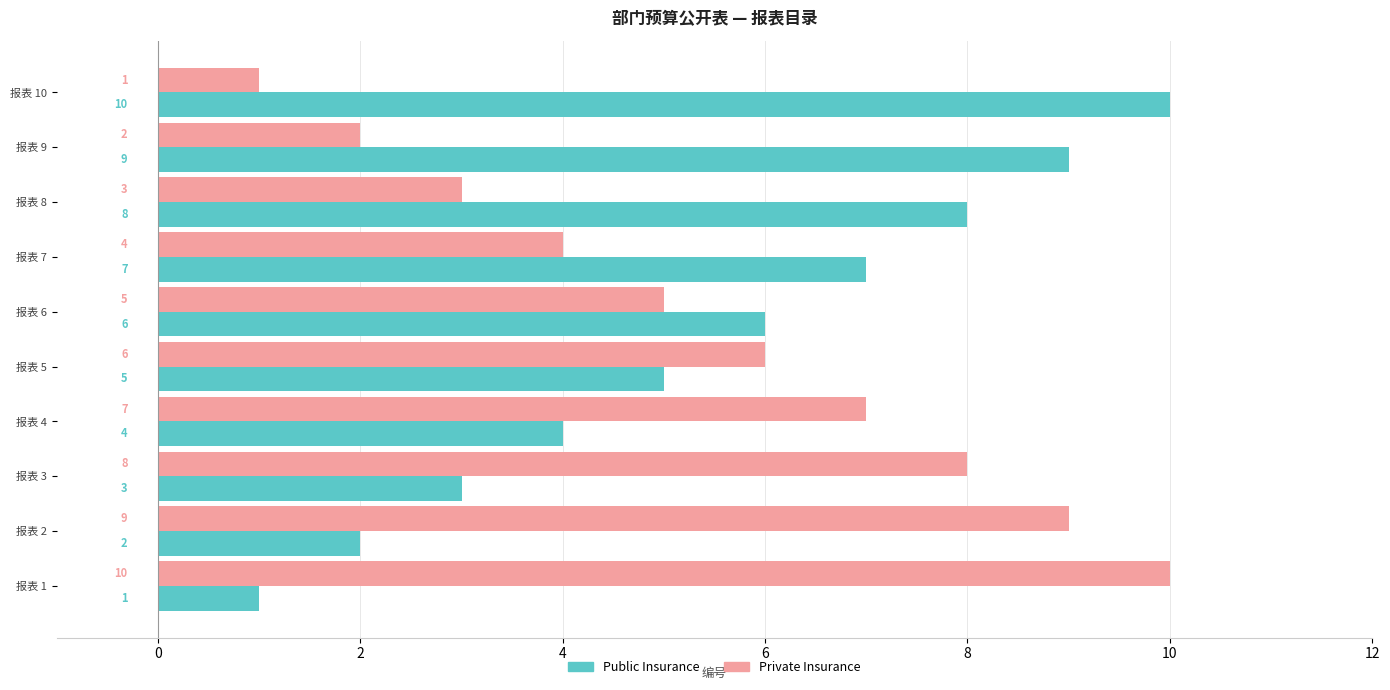

Rank the series at 报表 10 from lowest to highest value.

Private Insurance, Public Insurance